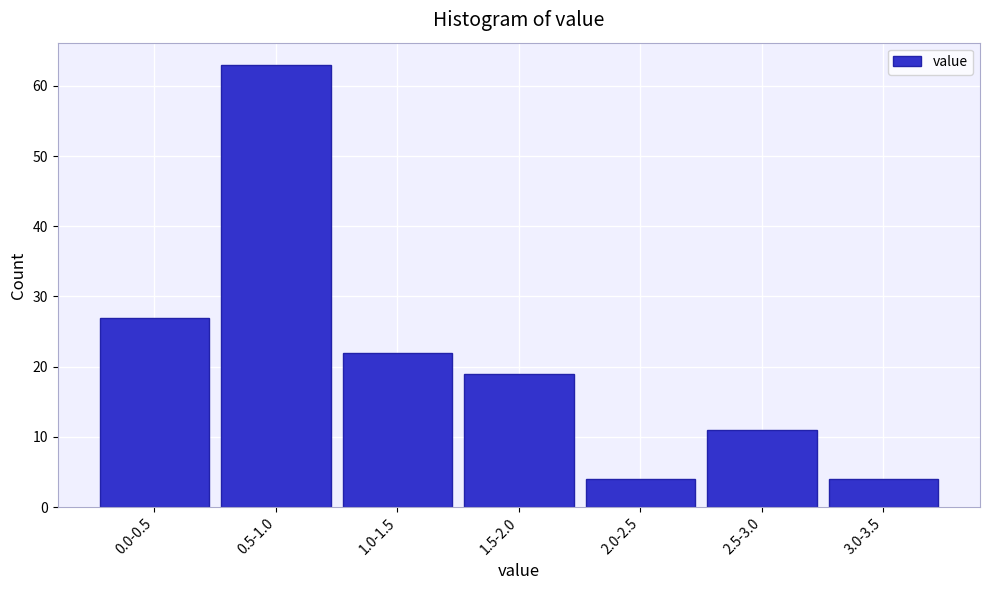

Reading left to right, list all the values displayed in this chart.

0.0-0.5=27	0.5-1.0=63	1.0-1.5=22	1.5-2.0=19	2.0-2.5=4	2.5-3.0=11	3.0-3.5=4